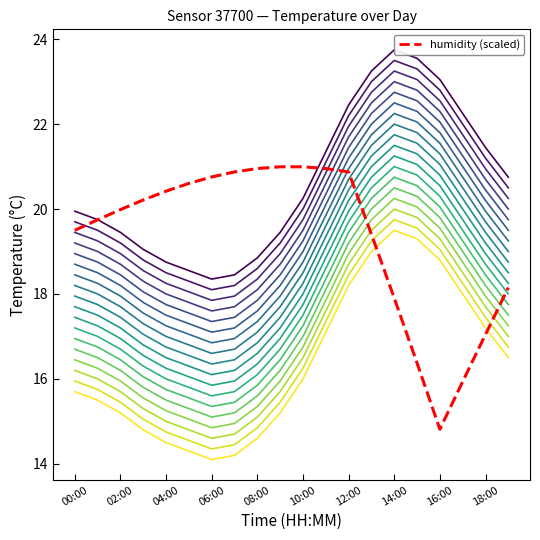

True or false: the data has more than 1 interior local peaks.

False